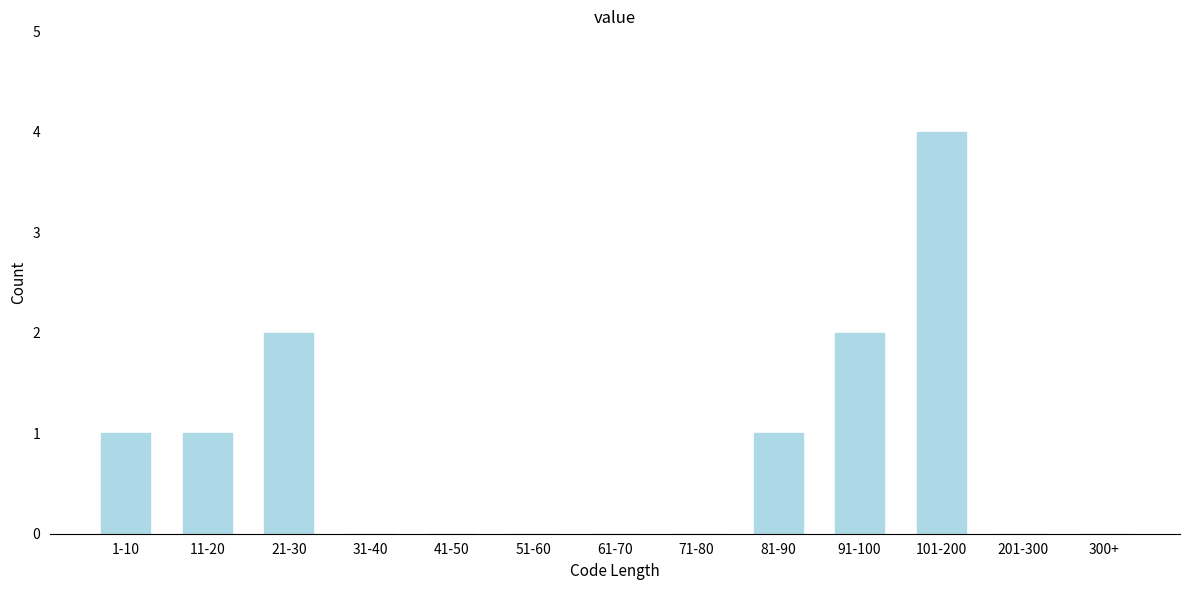

Reading right to left, transcribe all the data shown in this chart.

300+=0	201-300=0	101-200=4	91-100=2	81-90=1	71-80=0	61-70=0	51-60=0	41-50=0	31-40=0	21-30=2	11-20=1	1-10=1